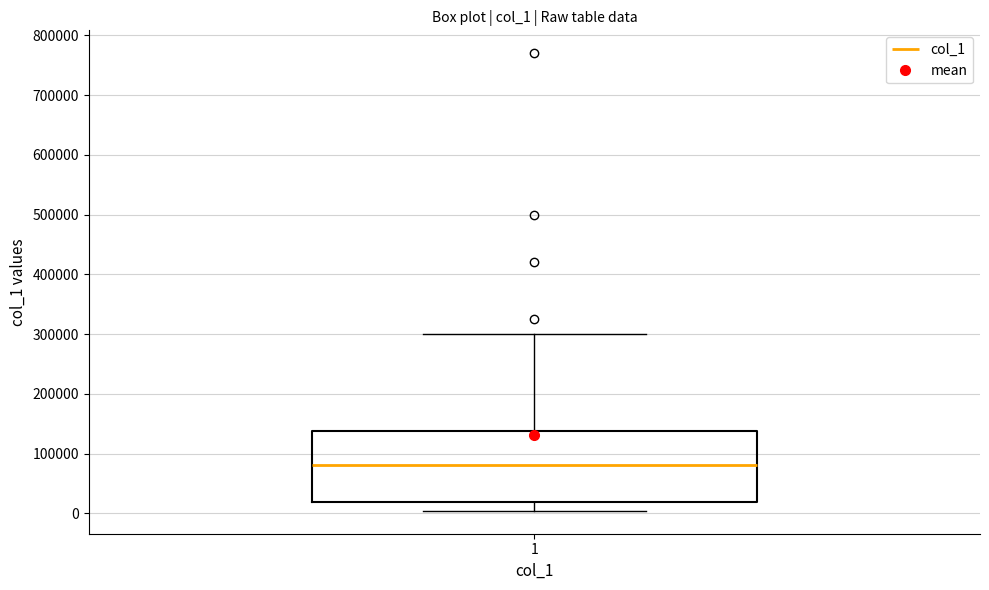

Where does the lower whisker of the box at x = 1 end on the y-axis? The values are not printed on the chart, so give them approximately, as read against the axis.

0